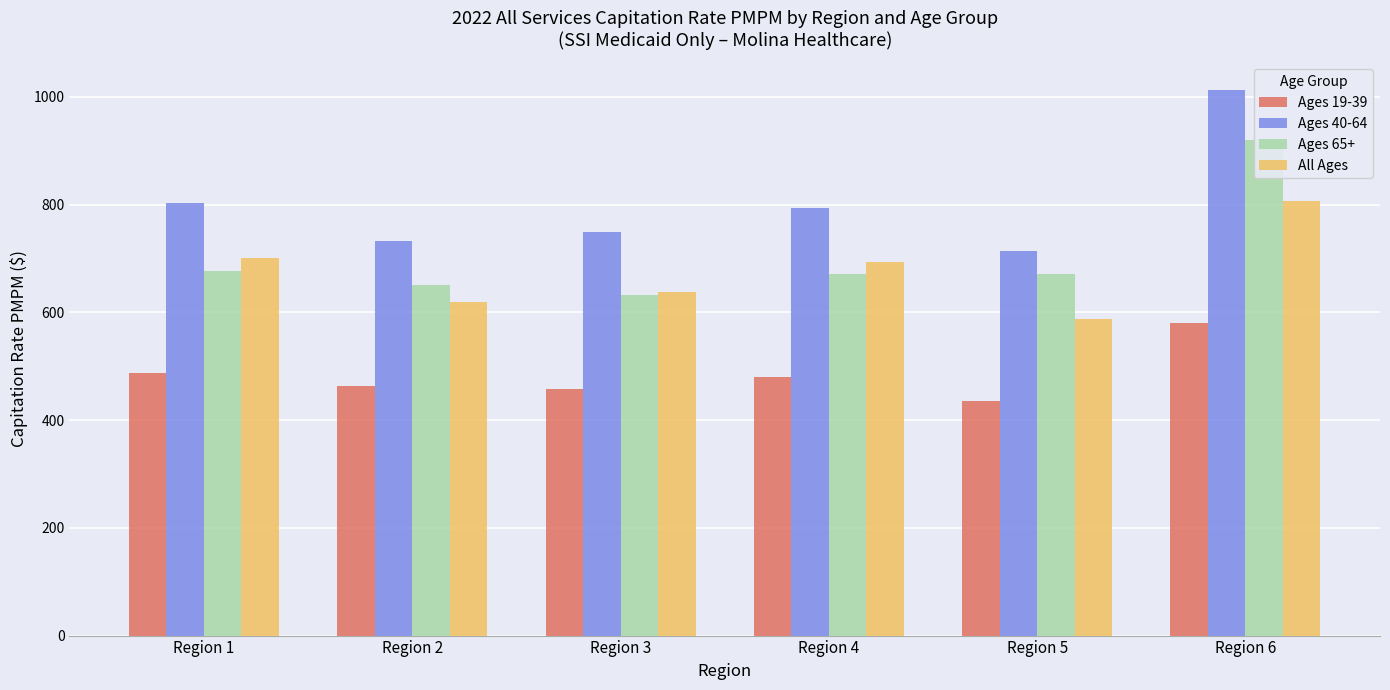

What is the total value across all series at Region 5?

2409.0